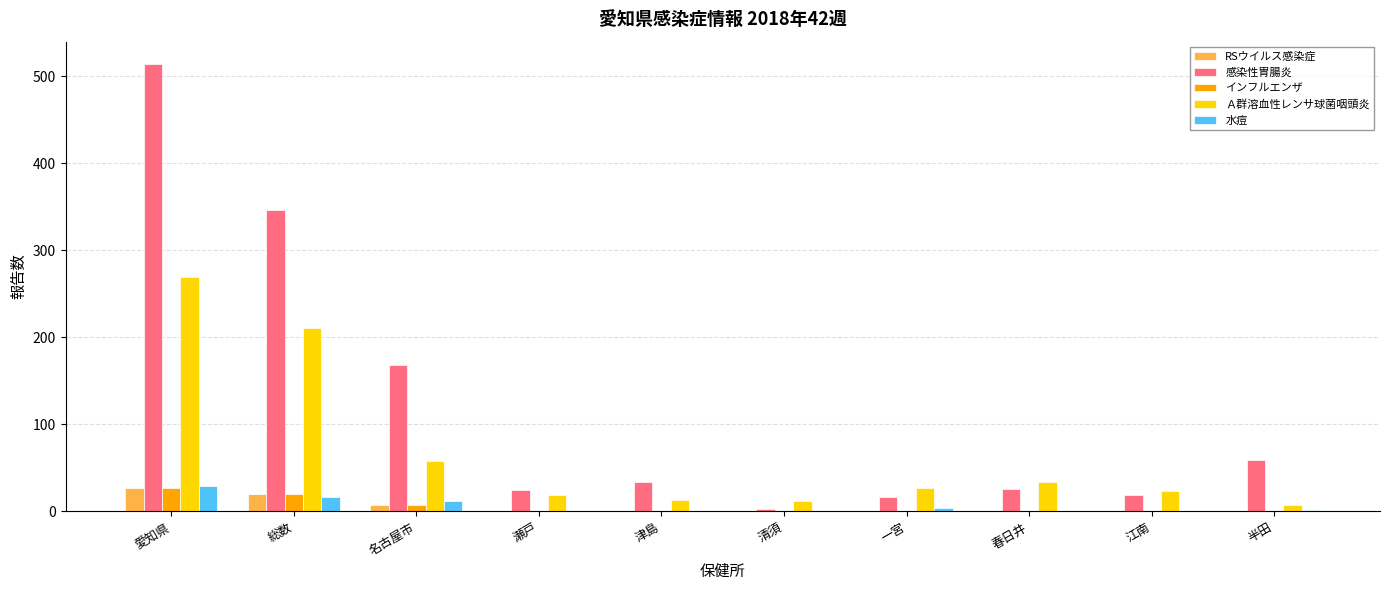

Read the インフルエンザ value at 総数.

20